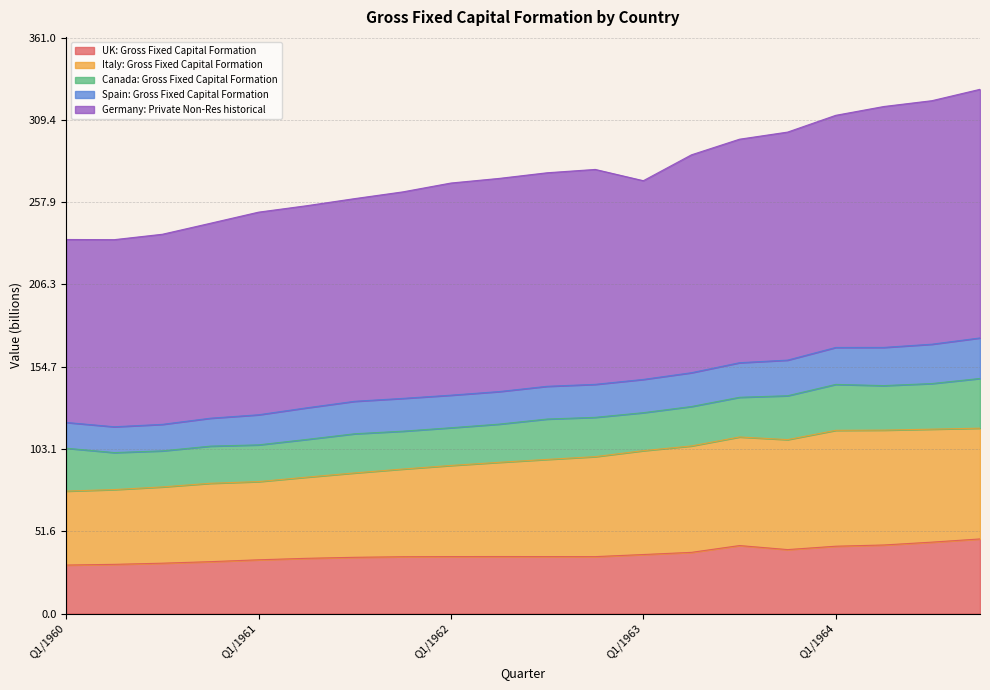

The value of UK: Gross Fixed Capital Formation at Q1/1962 is 35.7. True or false?

True